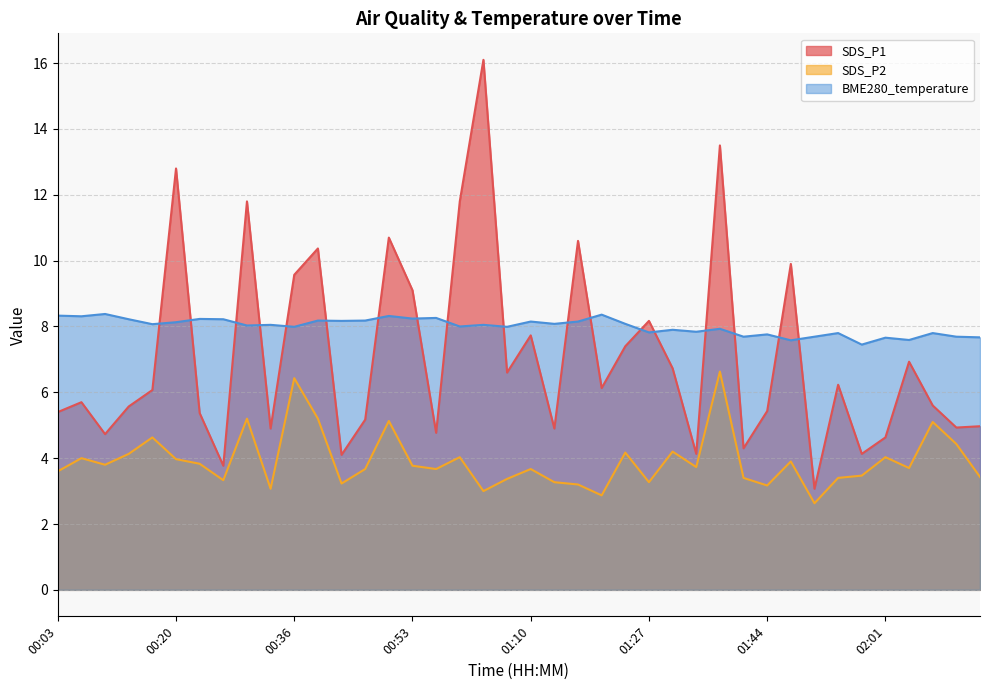

List the series in order of their overall mean, highest first.

BME280_temperature, SDS_P1, SDS_P2